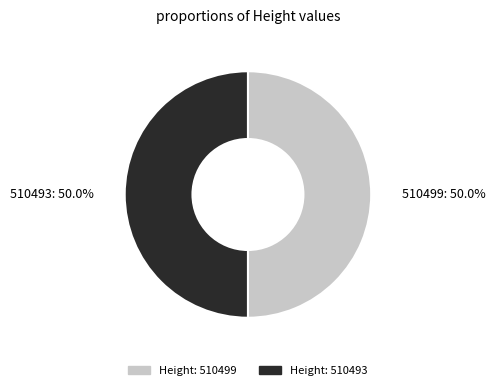

How many slices are in this pie chart?

2